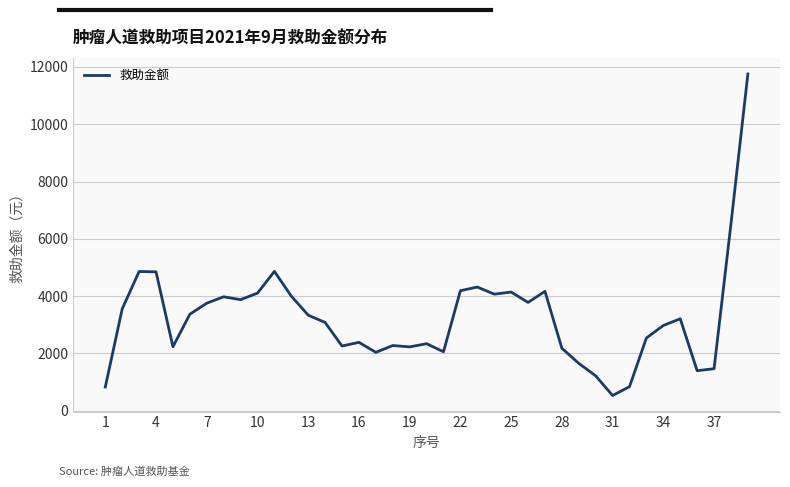

What is the maximum value shown in the chart?

11755.7